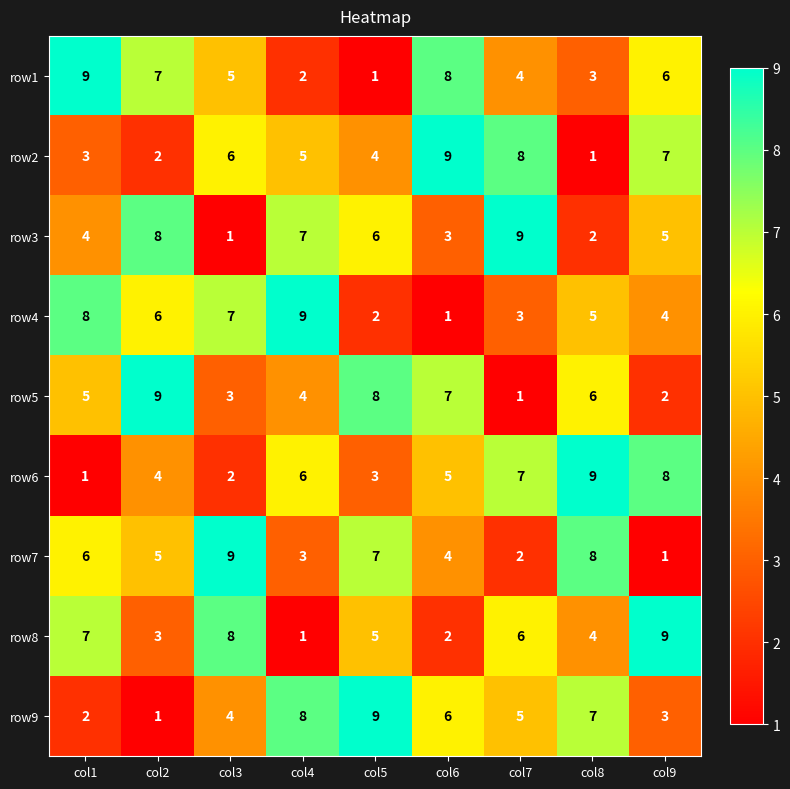

Which series changed the most between col3 and col9?

row7